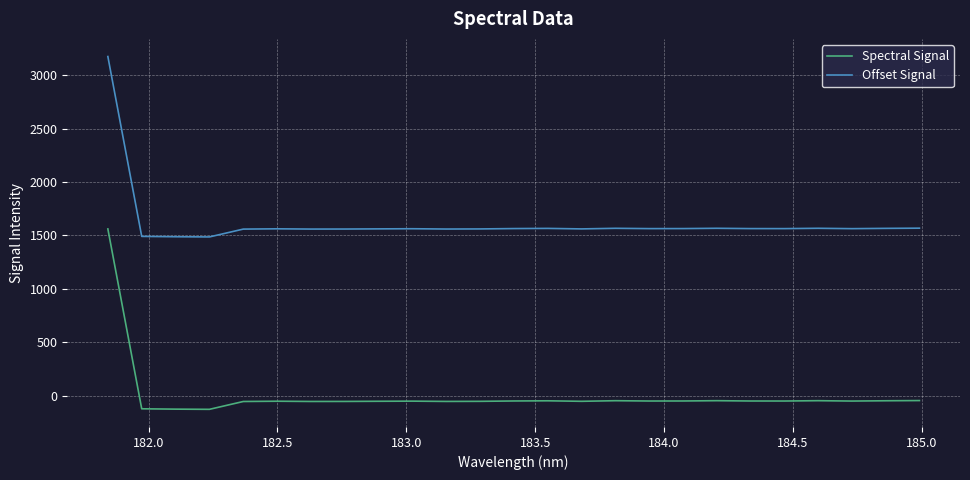

True or false: Spectral Signal and Offset Signal cross at least once.

False